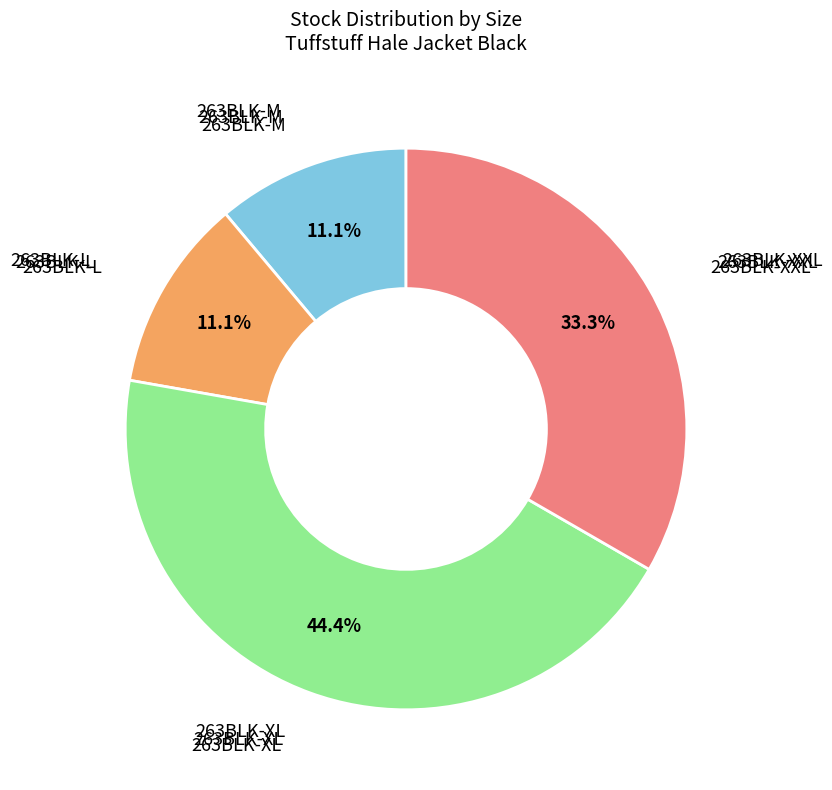

Is there any slice that represents more than half of the pie?

No